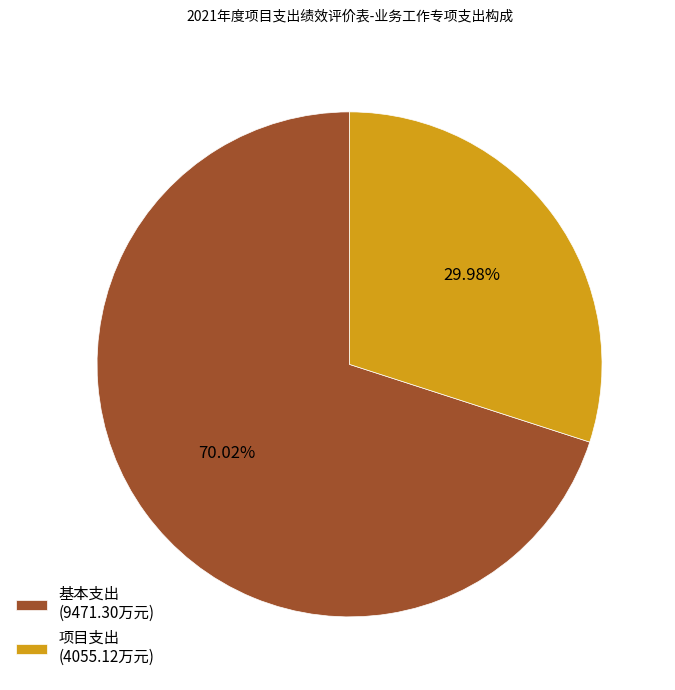

What is the ratio of the value at 项目支出 to the value at 基本支出?

0.4